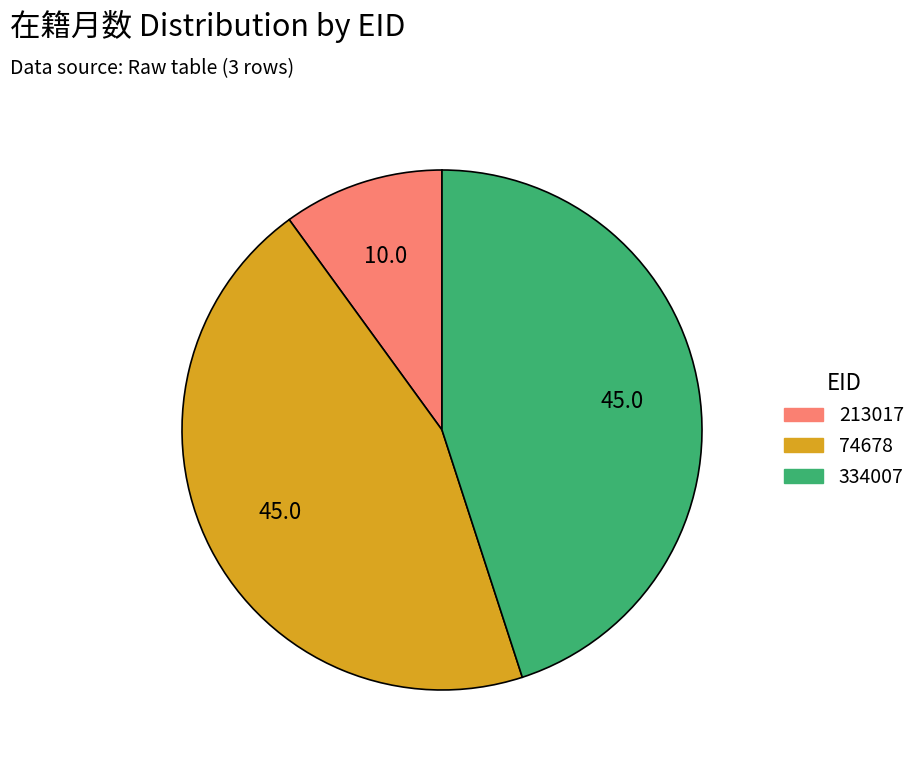

Does 334007 account for over 50% of the chart?

No